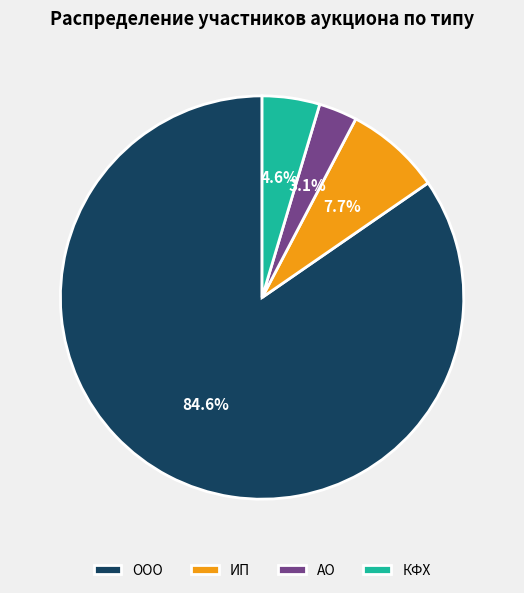

Is there any slice that represents more than half of the pie?

Yes